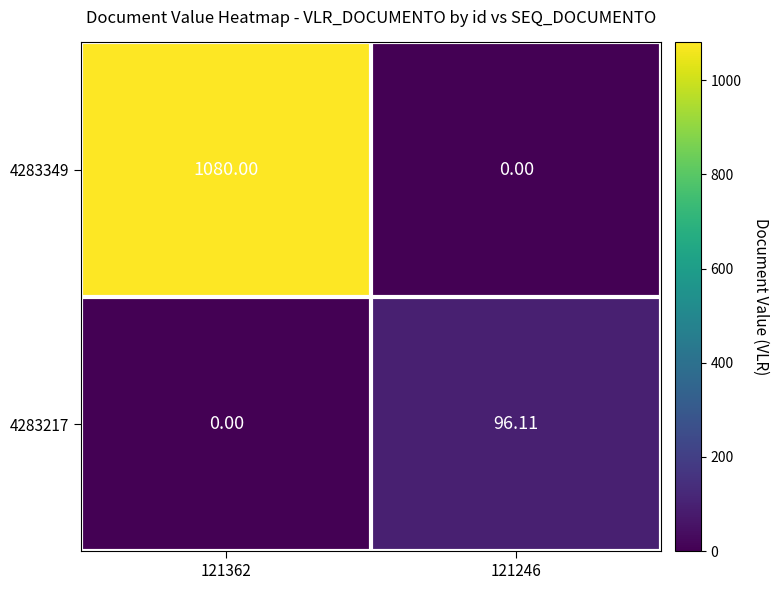

Count the number of data series in this chart.

2